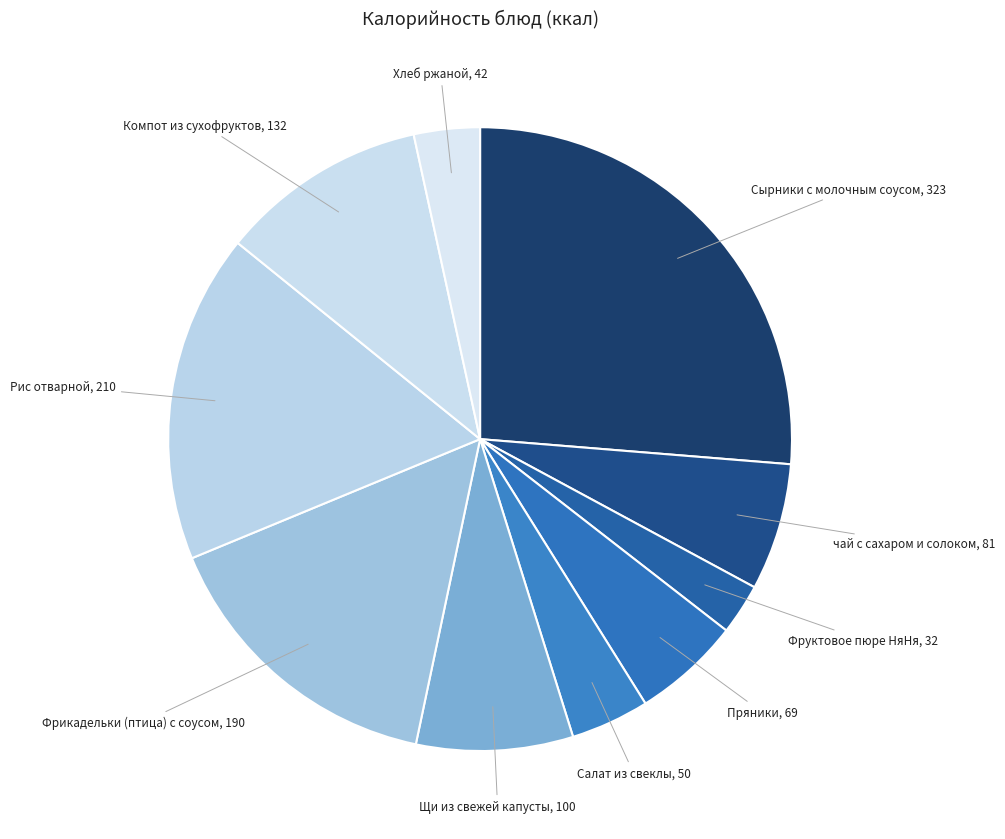

How many segments does this pie chart have?

10